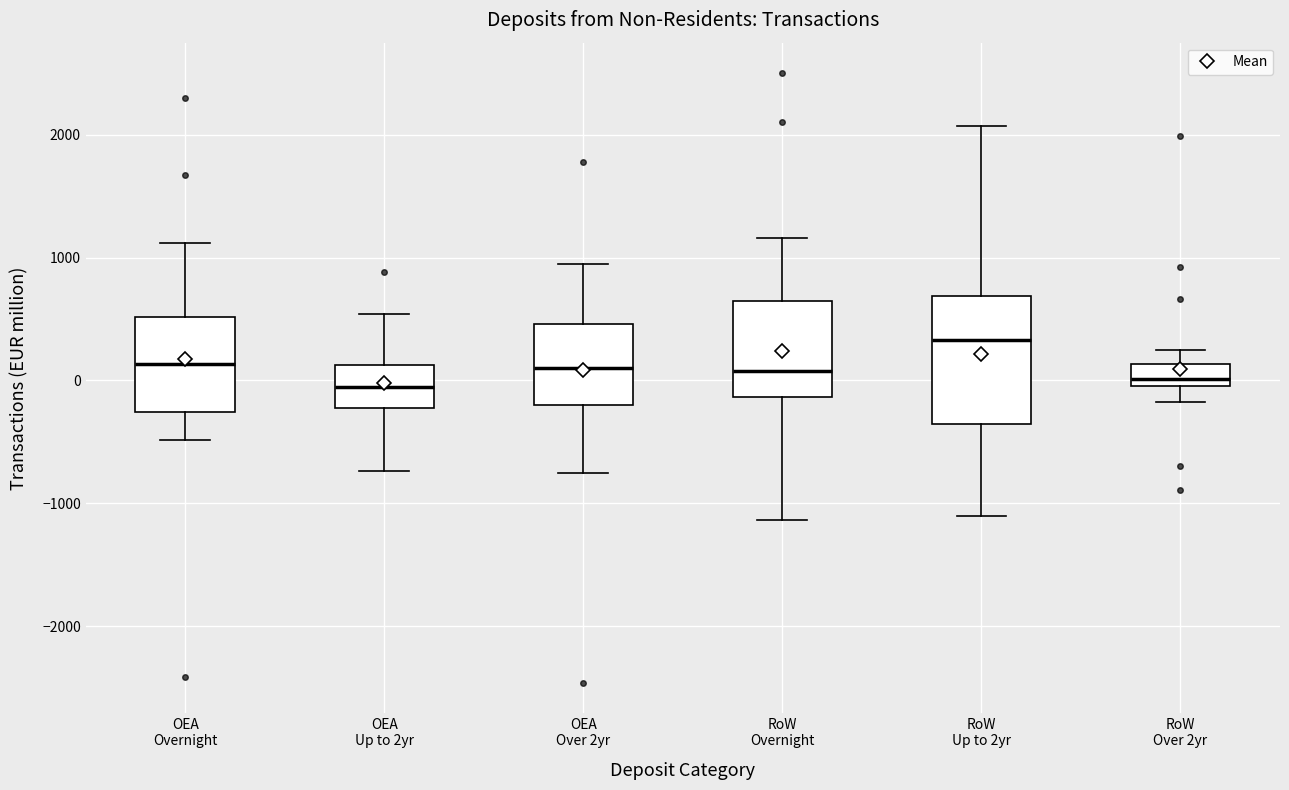

Reading left to right, read every box against the y-axis: the position of its median line, the range the box covers, and the ends of its whiskers. The values are not printed on the chart, so give them approximately, as read against the axis.

OEA Overnight: median 100, box -300 to 500, whiskers -500 to 1100
OEA Up to 2yr: median -100, box -200 to 100, whiskers -700 to 500
OEA Over 2yr: median 100, box -200 to 500, whiskers -800 to 1000
RoW Overnight: median 100, box -100 to 600, whiskers -1100 to 1200
RoW Up to 2yr: median 300, box -400 to 700, whiskers -1100 to 2100
RoW Over 2yr: median 0 (just above the box's lower edge), box 0 to 100, whiskers -200 to 200